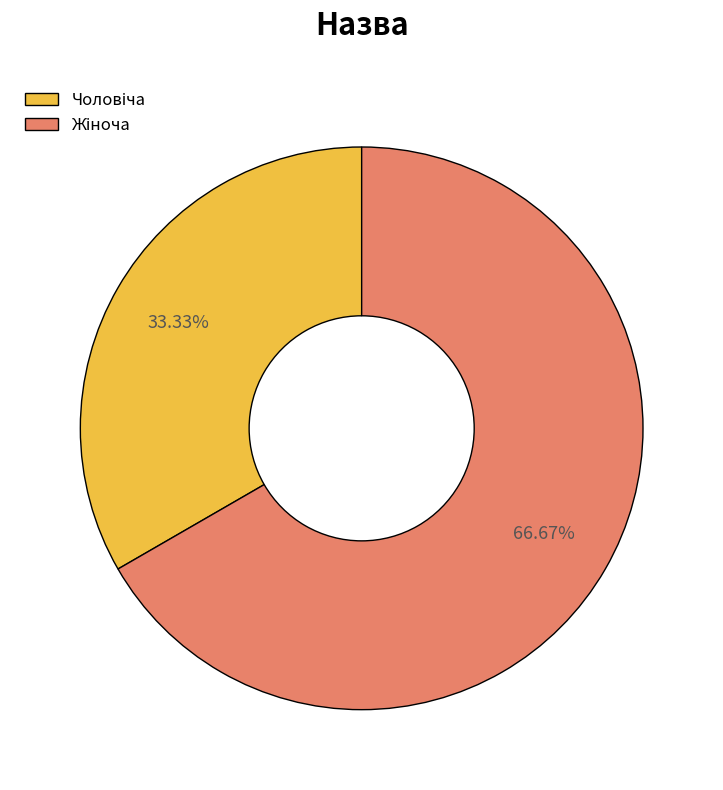

To the nearest percent, what is the average slice percentage?

50%